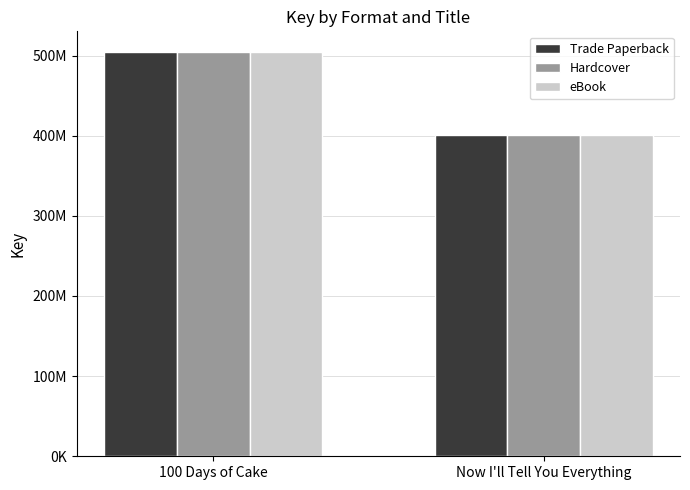

True or false: Trade Paperback has a value of 727919753 at 100 Days of Cake.

False